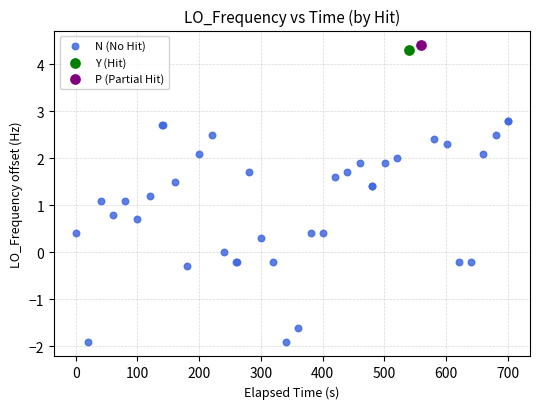

What are all the series names shown in the legend?

N (No Hit), Y (Hit), P (Partial Hit)